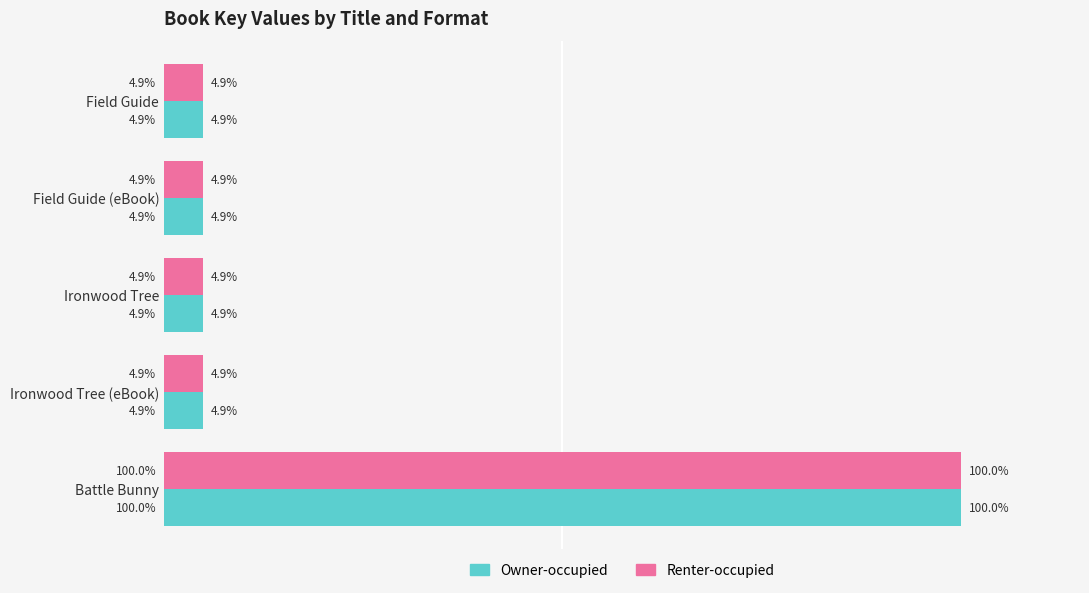

At which category is the sum across all series the highest?

Battle Bunny